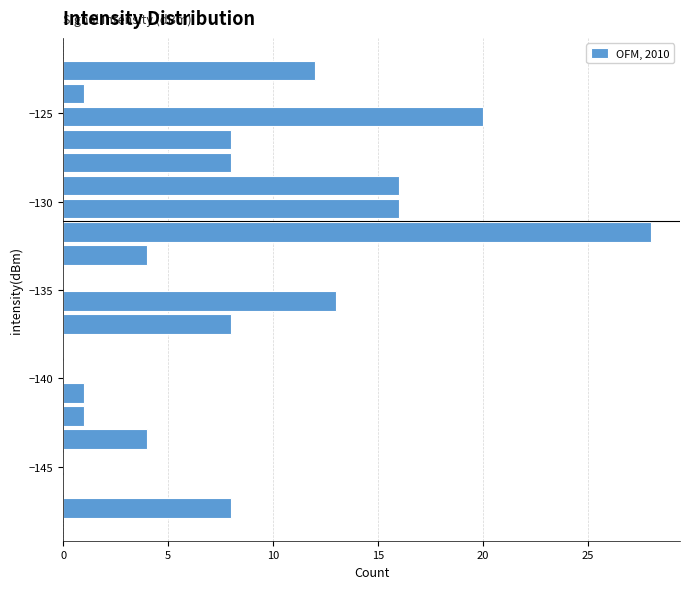

Read against the y-axis, roughly where is the centre of the longest bar?

-131.5